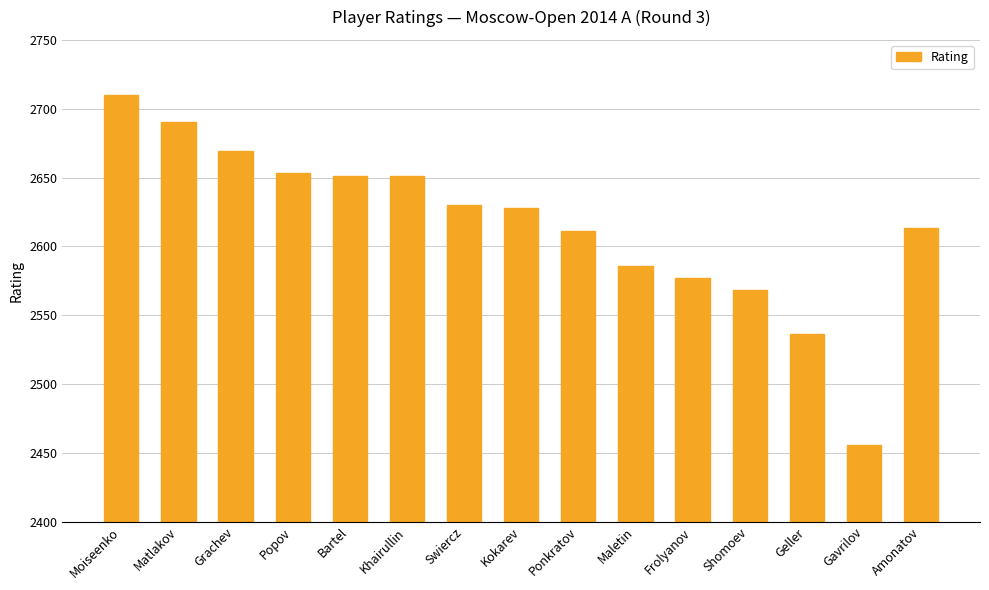

Reading left to right, list all the values displayed in this chart.

2710	2690	2669	2653	2651	2651	2630	2628	2611	2586	2577	2568	2536	2456	2613